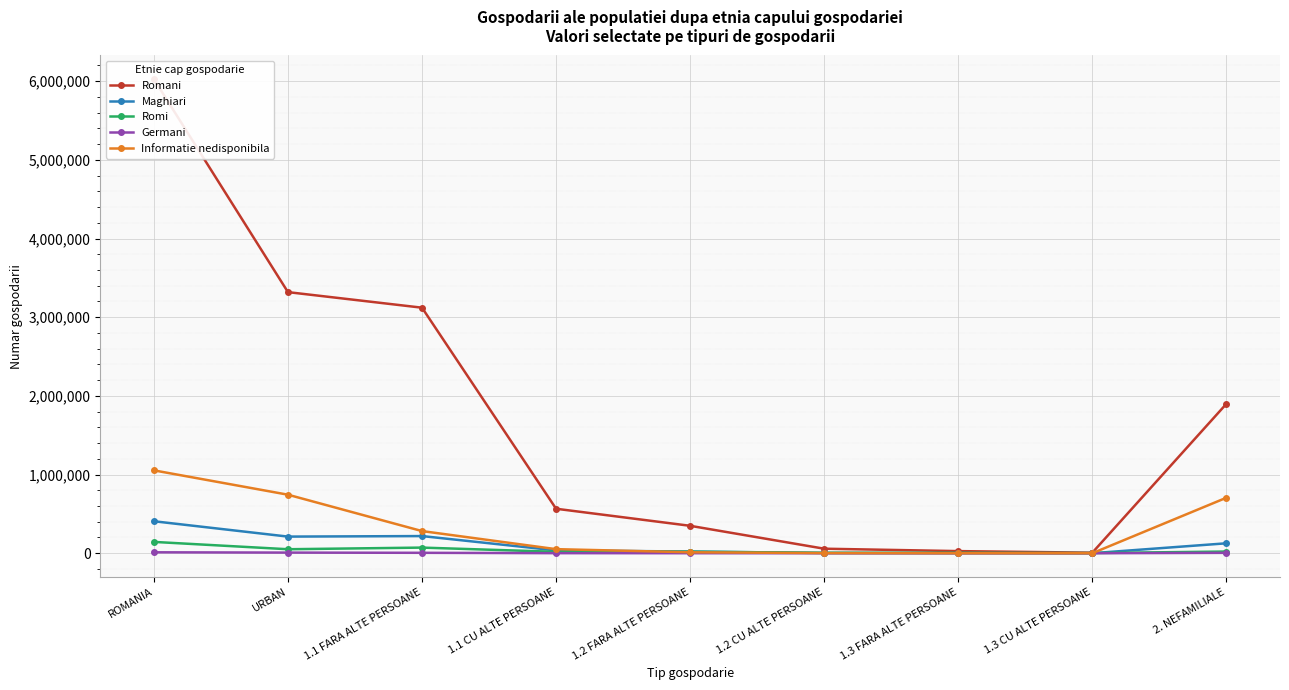

Is the value of Romani at 1.3 CU ALTE PERSOANE greater than the value of Maghiari at 1.3 FARA ALTE PERSOANE?

Yes